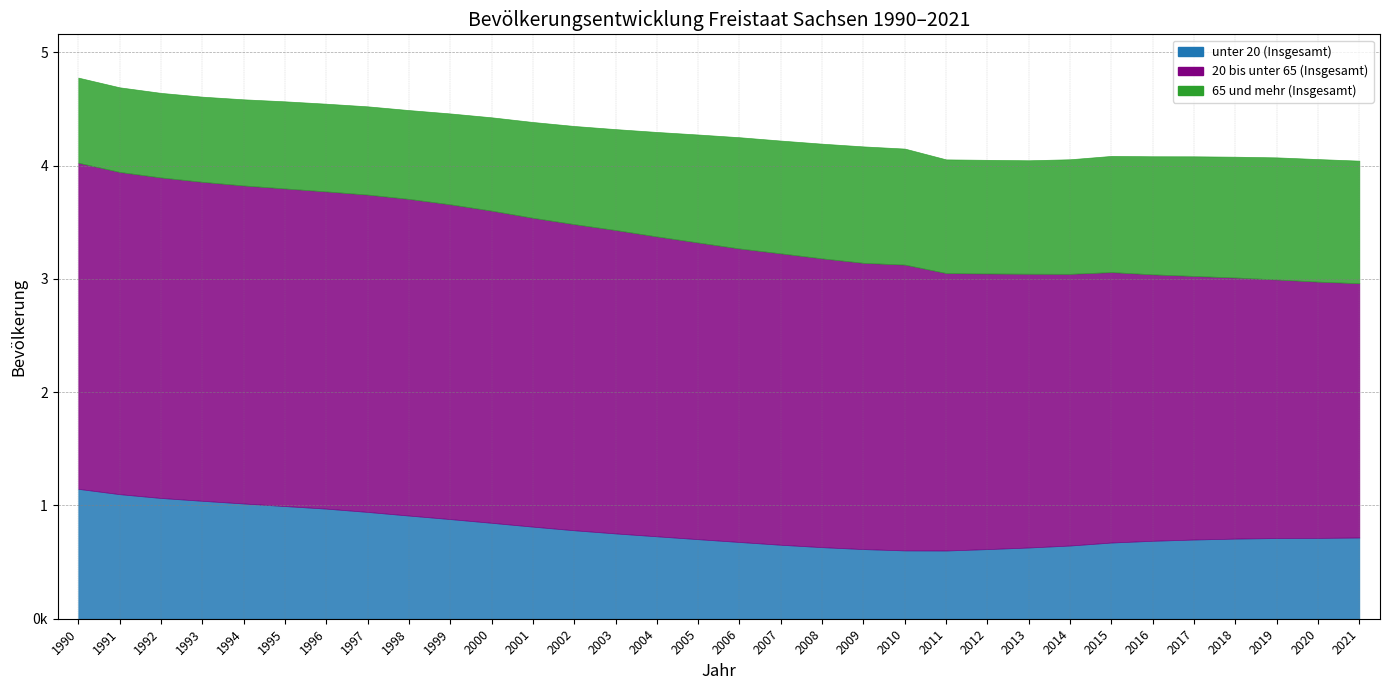

What is the difference between the 20 bis unter 65 (Insgesamt) values at 1996 and 2001?

73860